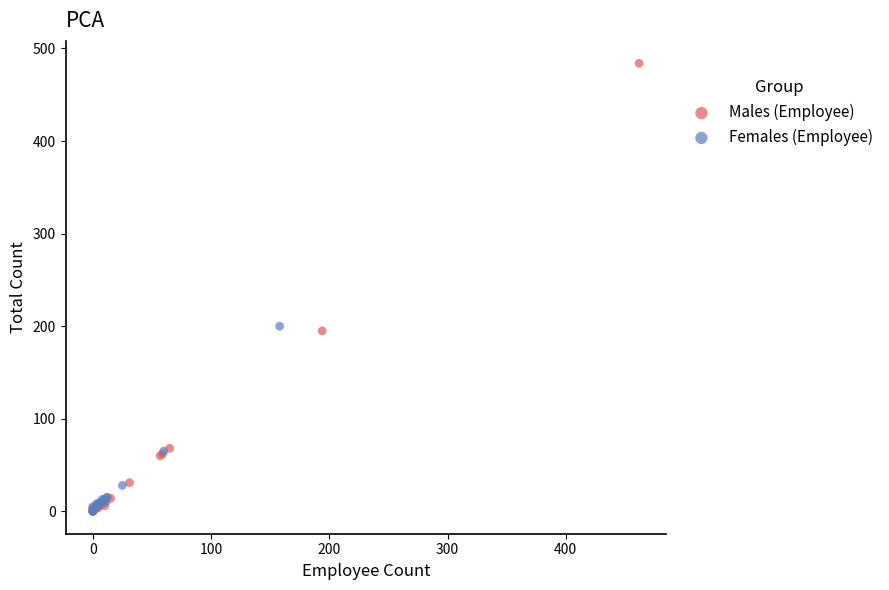

Which series reaches the maximum Y coordinate?

Males (Employee)